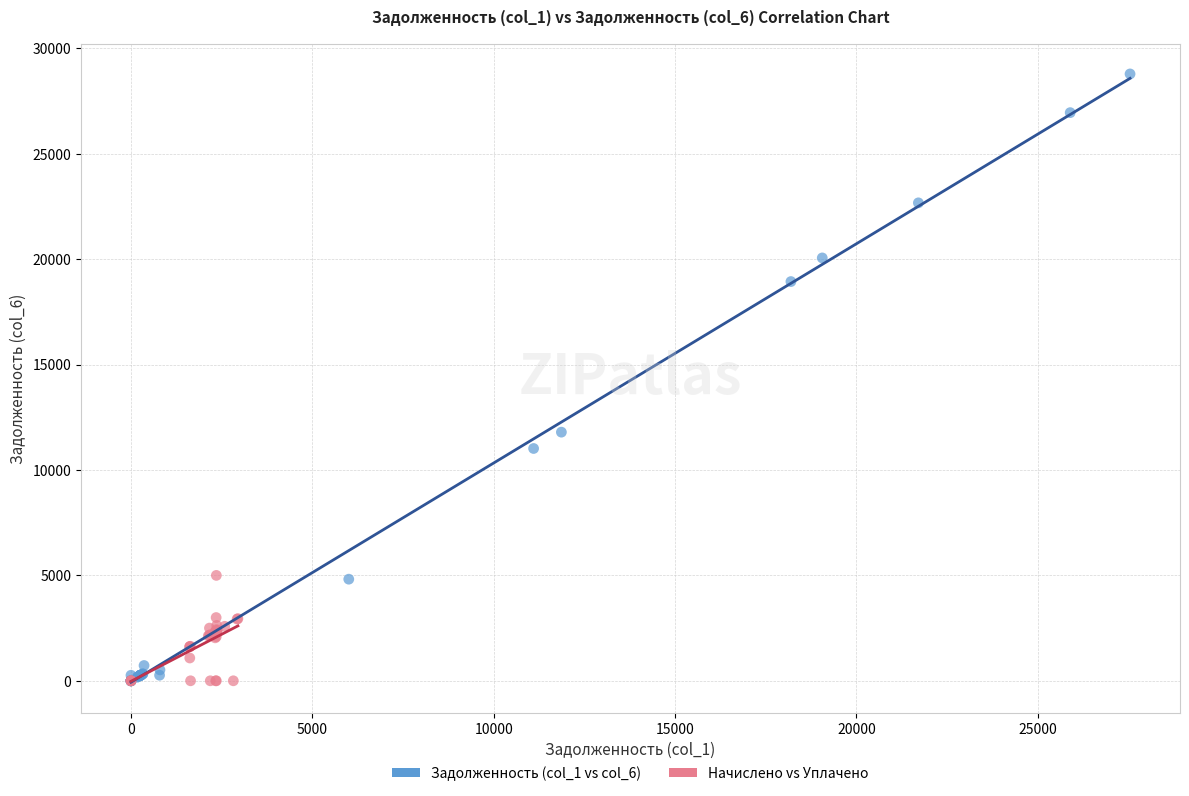

Which series contains the highest Y value?

Задолженность (col_1 vs col_6)